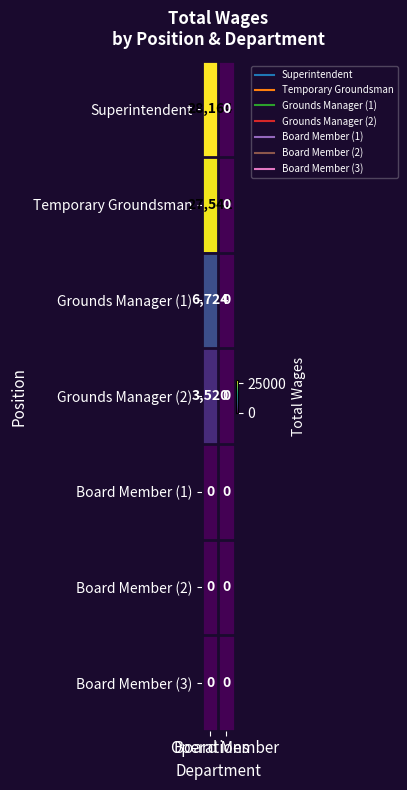

What is the average value of the Grounds Manager (1) series?

3362